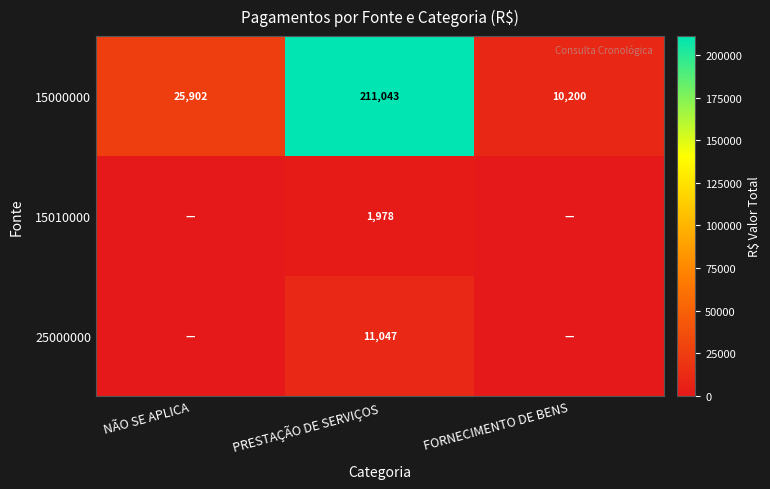

Which category has the highest value in the 15000000 series?

PRESTAÇÃO DE SERVIÇOS